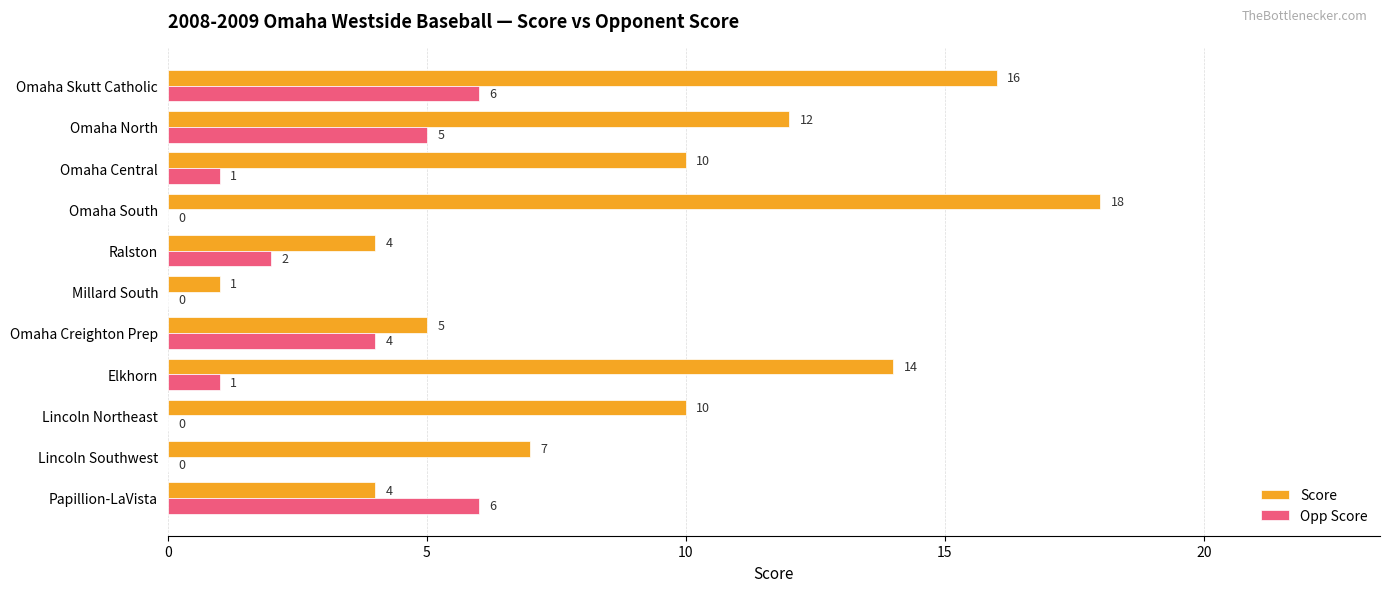

How many values in Opp Score are above zero?

7